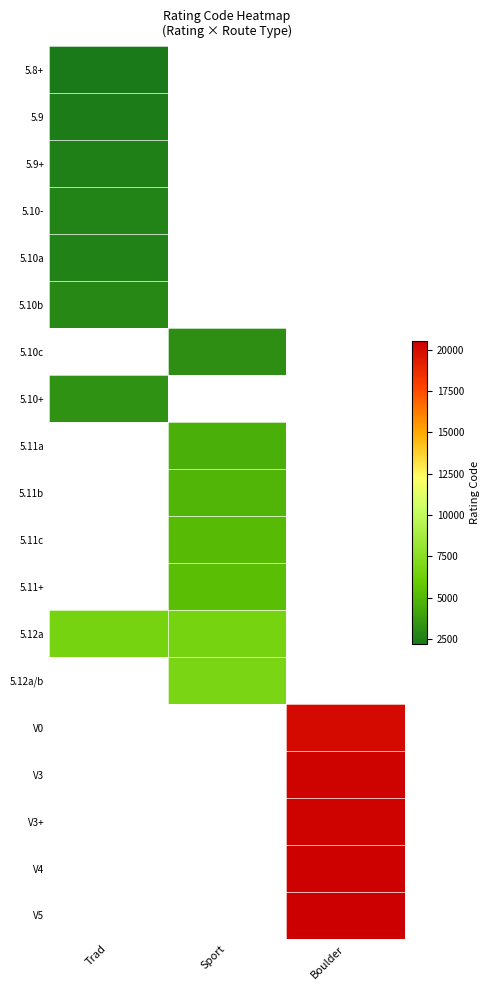

List the series in order of their overall mean, lowest first.

5.8+, 5.9, 5.9+, 5.10-, 5.10a, 5.10b, 5.10c, 5.10+, 5.11a, 5.11b, 5.11c, 5.11+, 5.12a, 5.12a/b, V0, V3, V3+, V4, V5